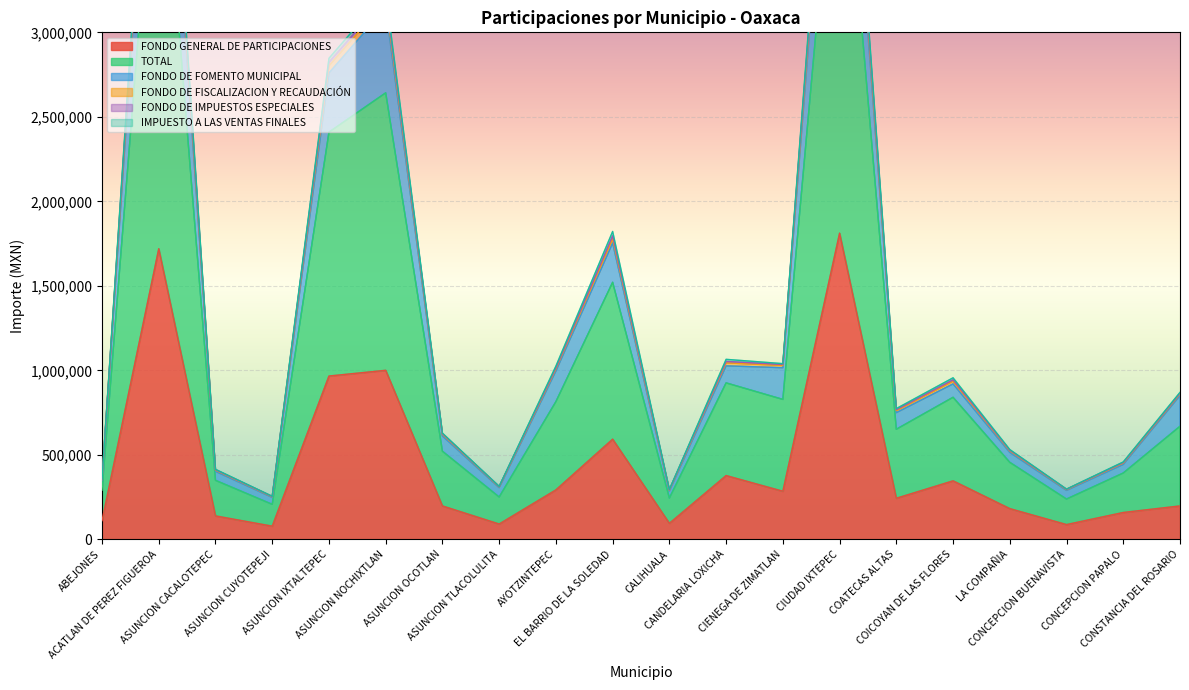

Rank the series at ABEJONES from lowest to highest value.

FONDO GENERAL DE PARTICIPACIONES, FONDO DE FISCALIZACION Y RECAUDACIÓN, FONDO DE FOMENTO MUNICIPAL, TOTAL, IMPUESTO A LAS VENTAS FINALES, FONDO DE IMPUESTOS ESPECIALES